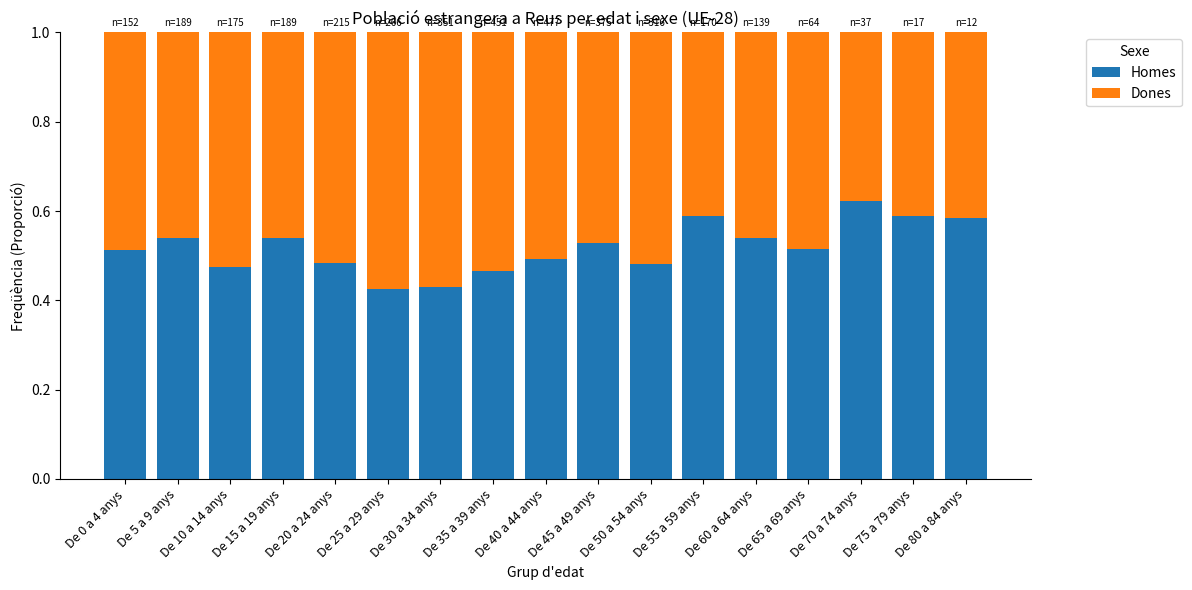

Is it true that Homes equals 0.8 at De 5 a 9 anys?

False